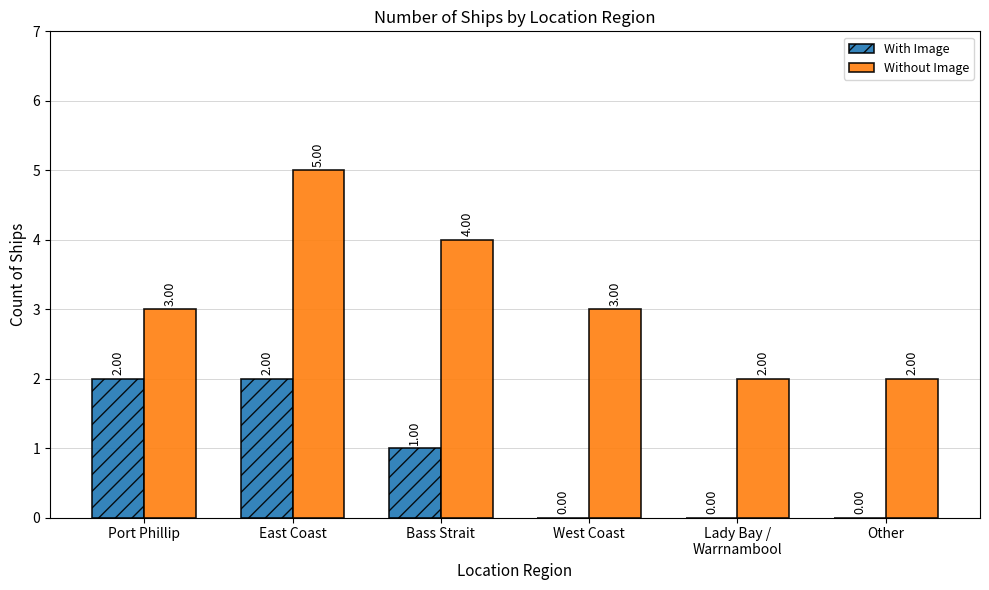

Is it true that Without Image equals 2 at West Coast?

False